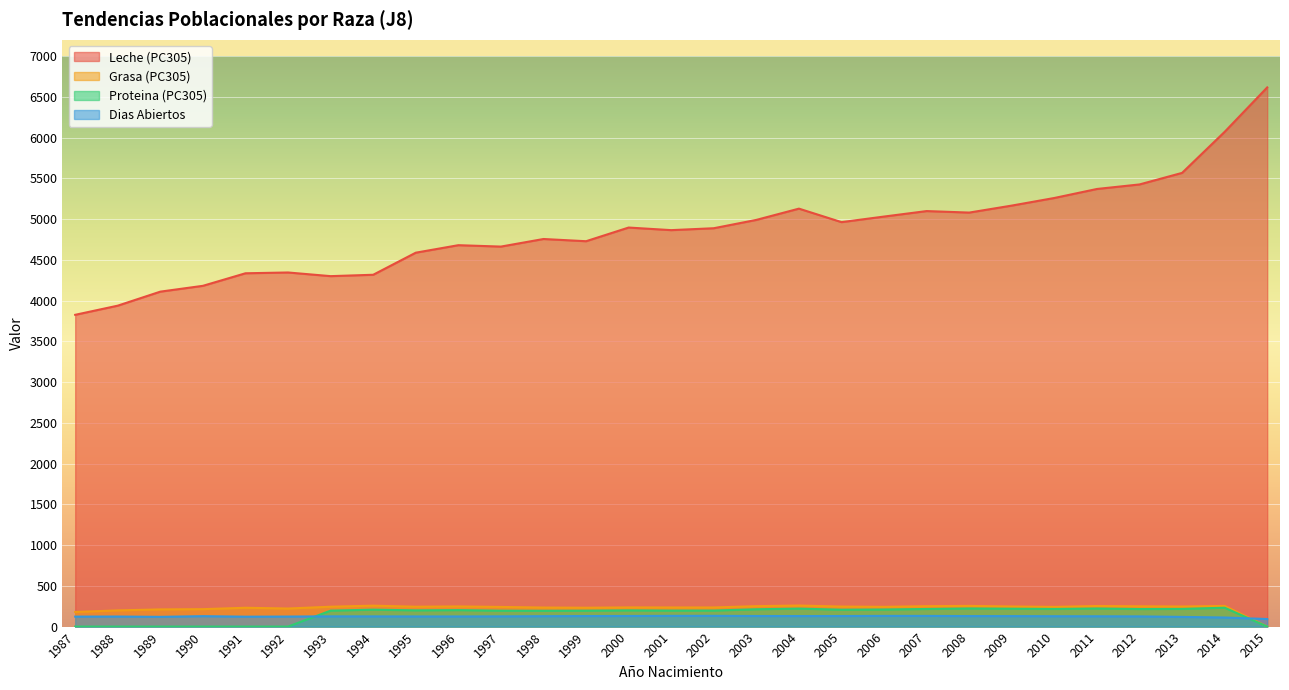

What is the sum of all Proteina (PC305) values?

4591.6